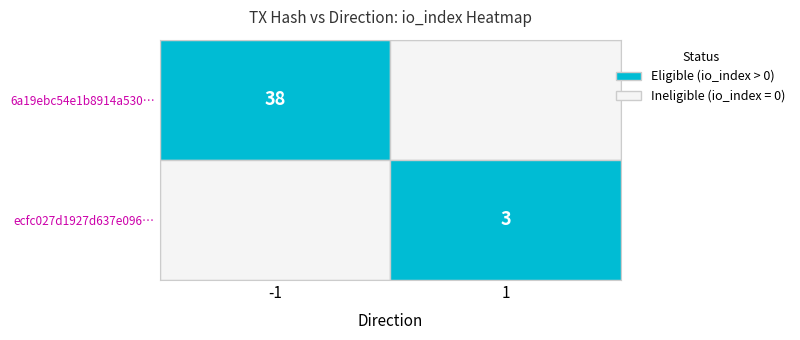

Reading left to right, what are all the values shown in this chart?

6a19ebc54e1b8914a5304ef8aa5e7f731893910: -1	38
ecfc027d1927d637e096730098e3e741f7ba789: 1	3